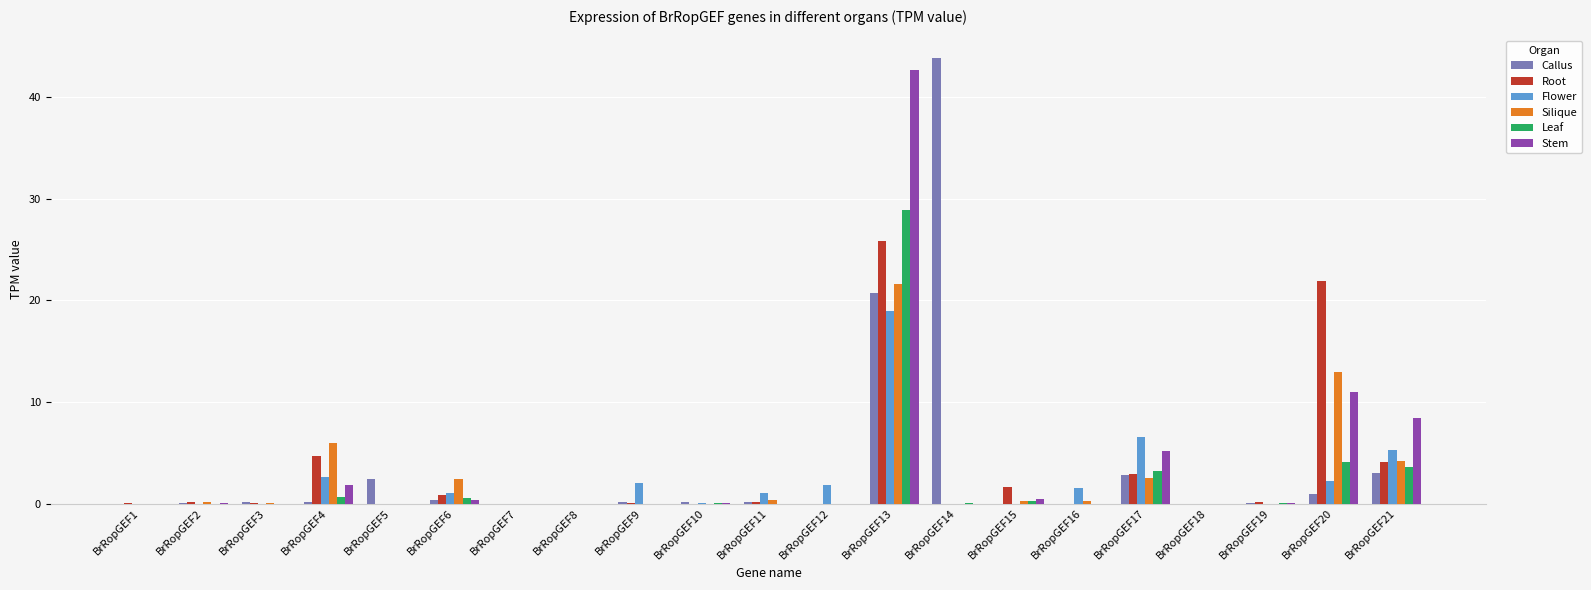

What is the sum of all Leaf values?

41.4